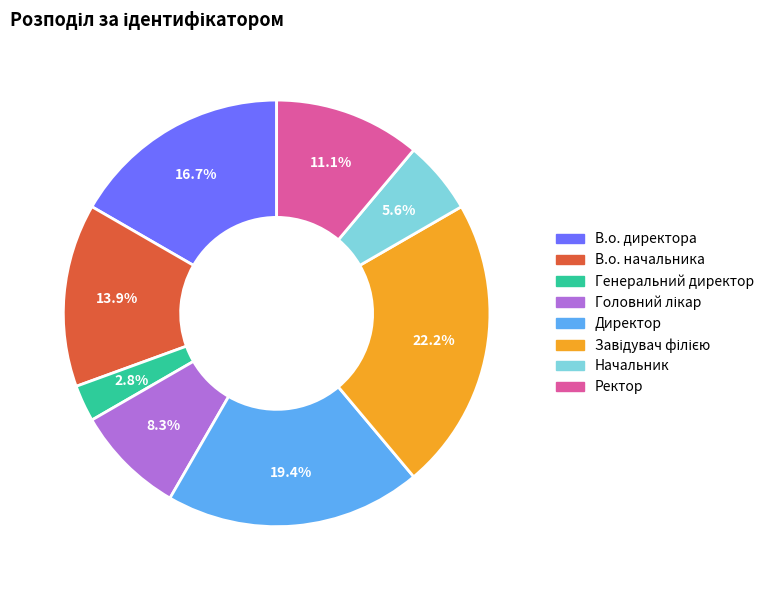

What is the smallest slice in the pie chart?

Генеральний директор